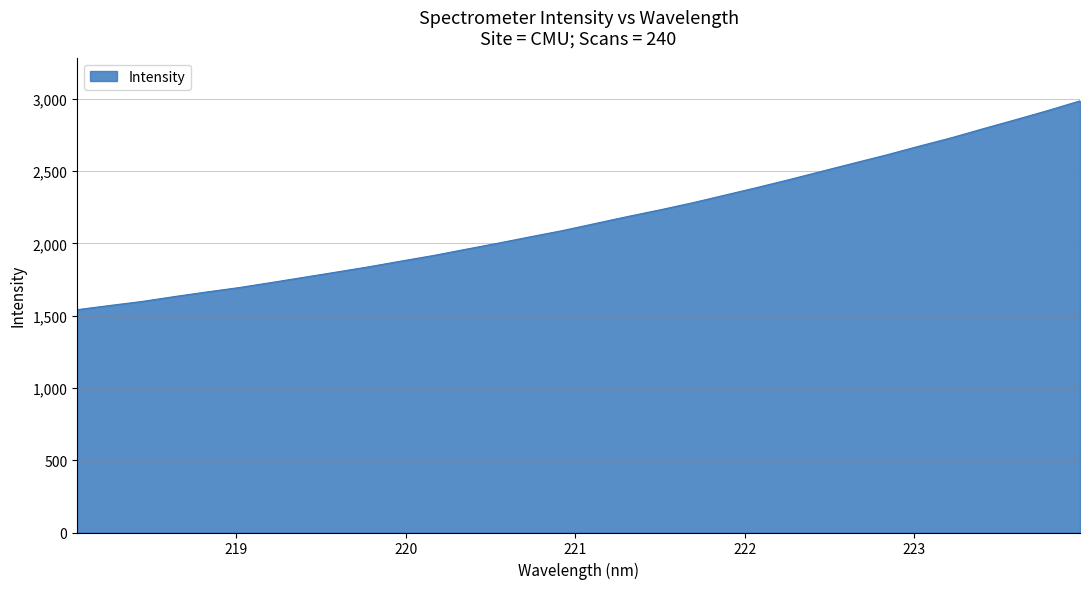

What is the average value?

2166.9